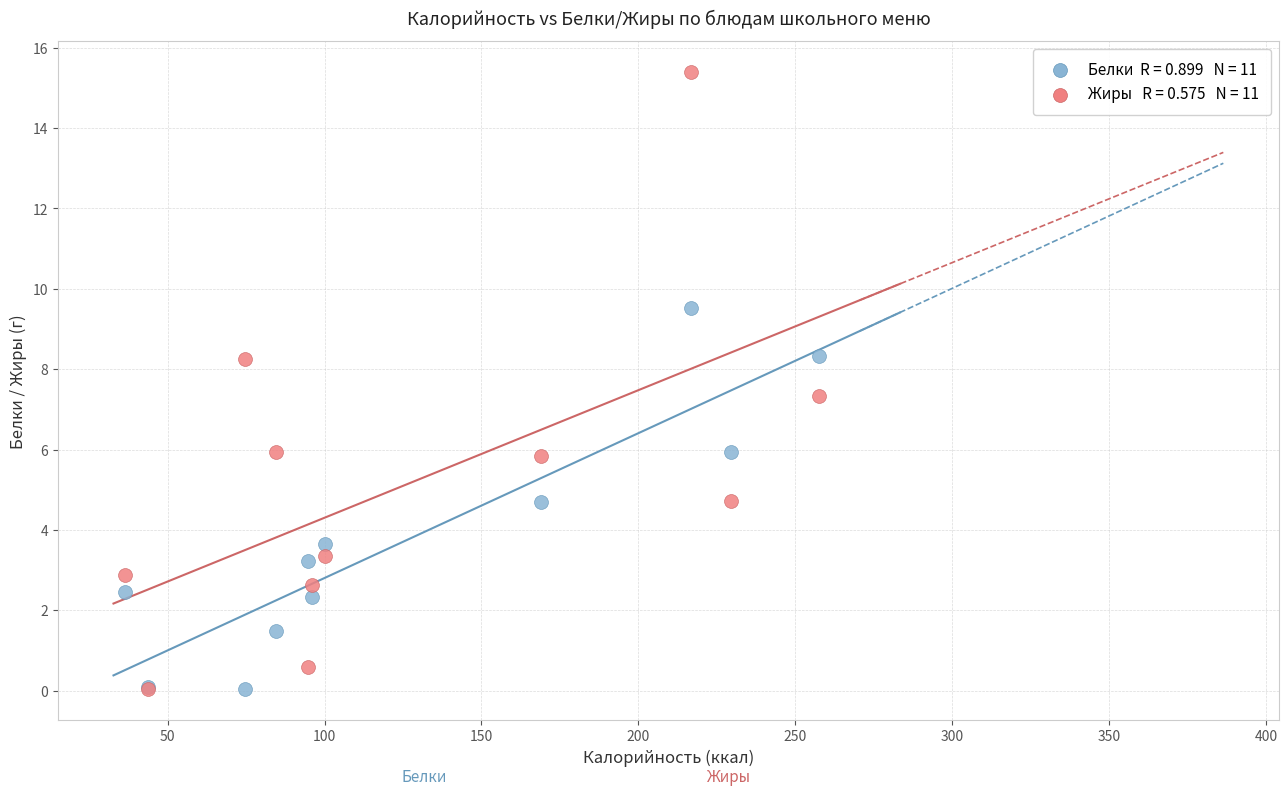

Across all series, what Y value is closest to 7?

7.3